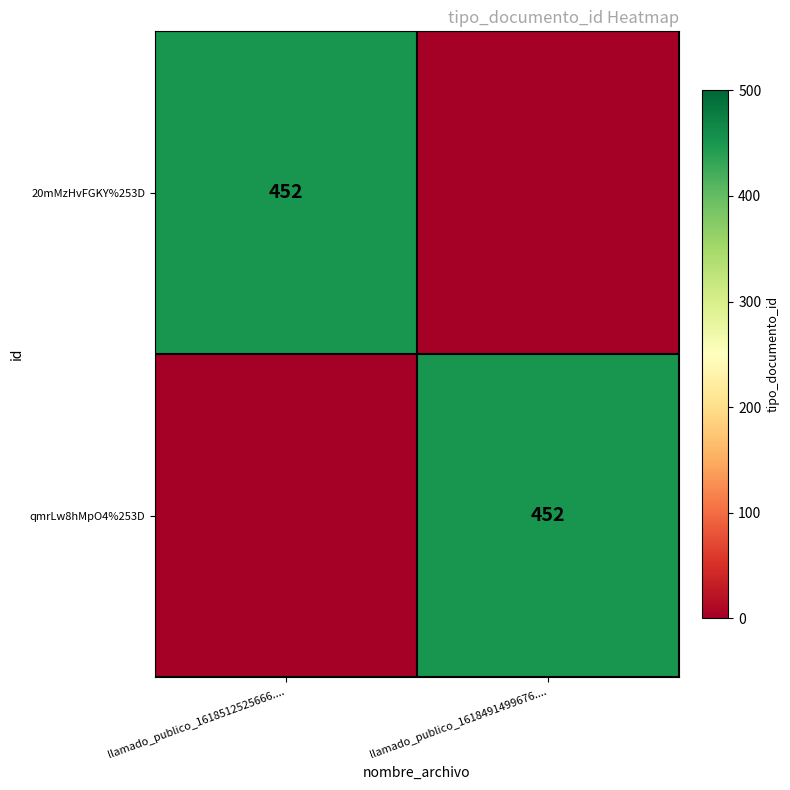

True or false: qmrLw8hMpO4%253D has a value of 134 at llamado_publico_1618491499676.....

False